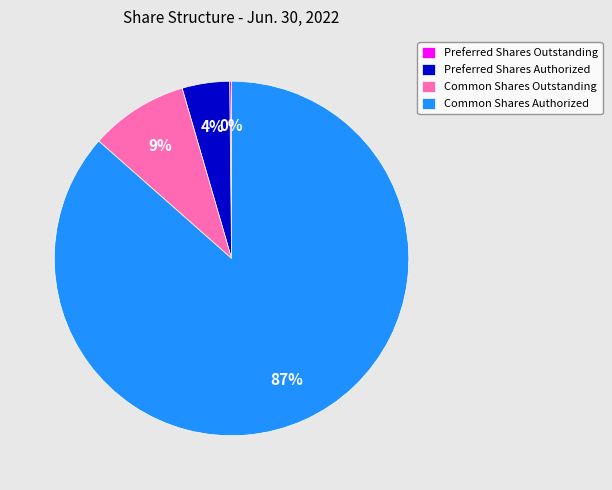

Which has a higher value, Common Shares Authorized or Preferred Shares Authorized?

Common Shares Authorized